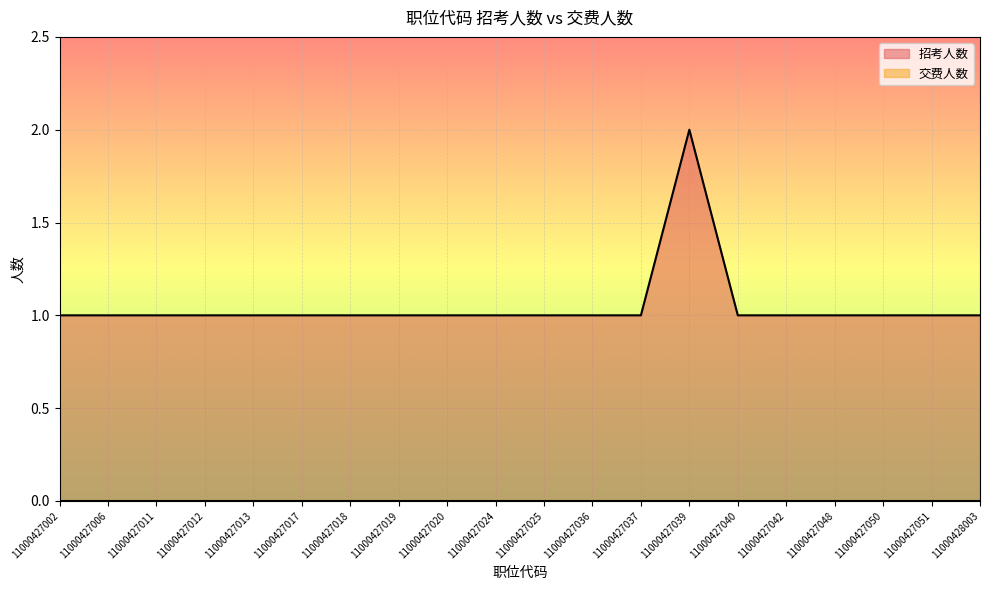

What is the average value?

1